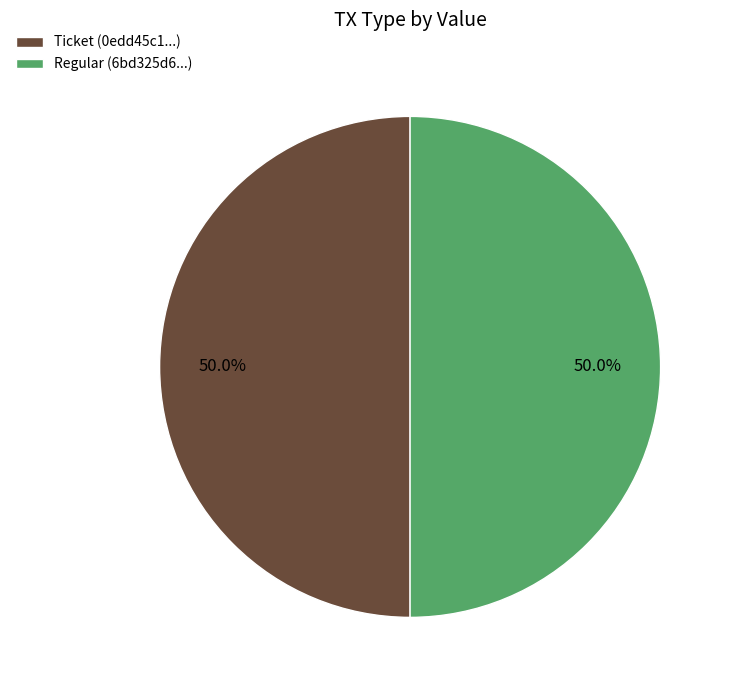

Is the sum of Regular (6bd325d6...) and Ticket (0edd45c1...) greater than half?

Yes